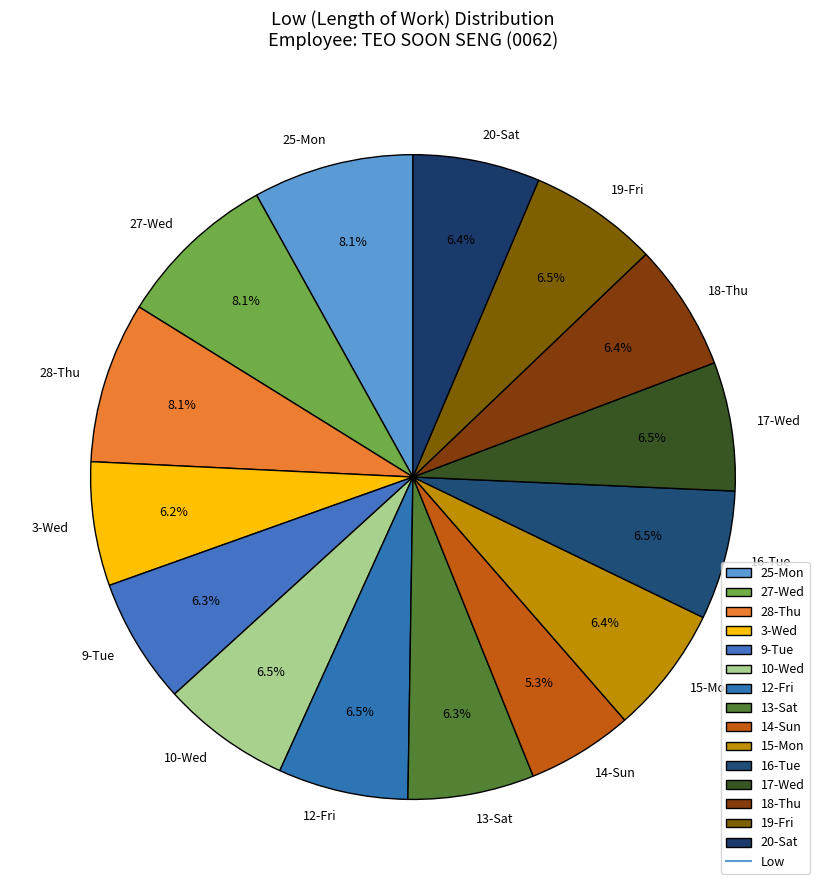

Approximately how many times larger is the value at 15-Mon compared to 13-Sat?

1.0